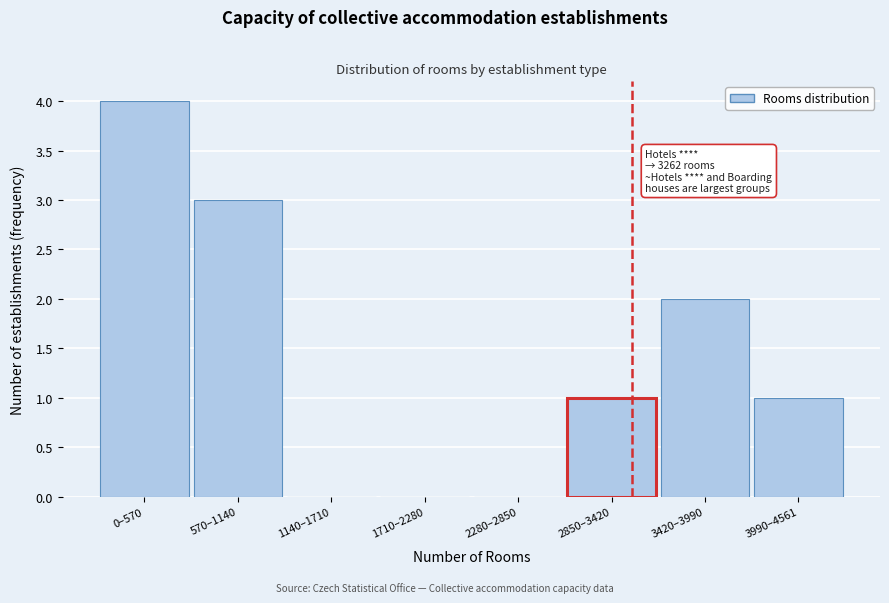

Reading left to right, extract all data points from this chart.

0–570=4	570–1140=3	1140–1710=0	1710–2280=0	2280–2850=0	2850–3420=1	3420–3990=2	3990–4561=1